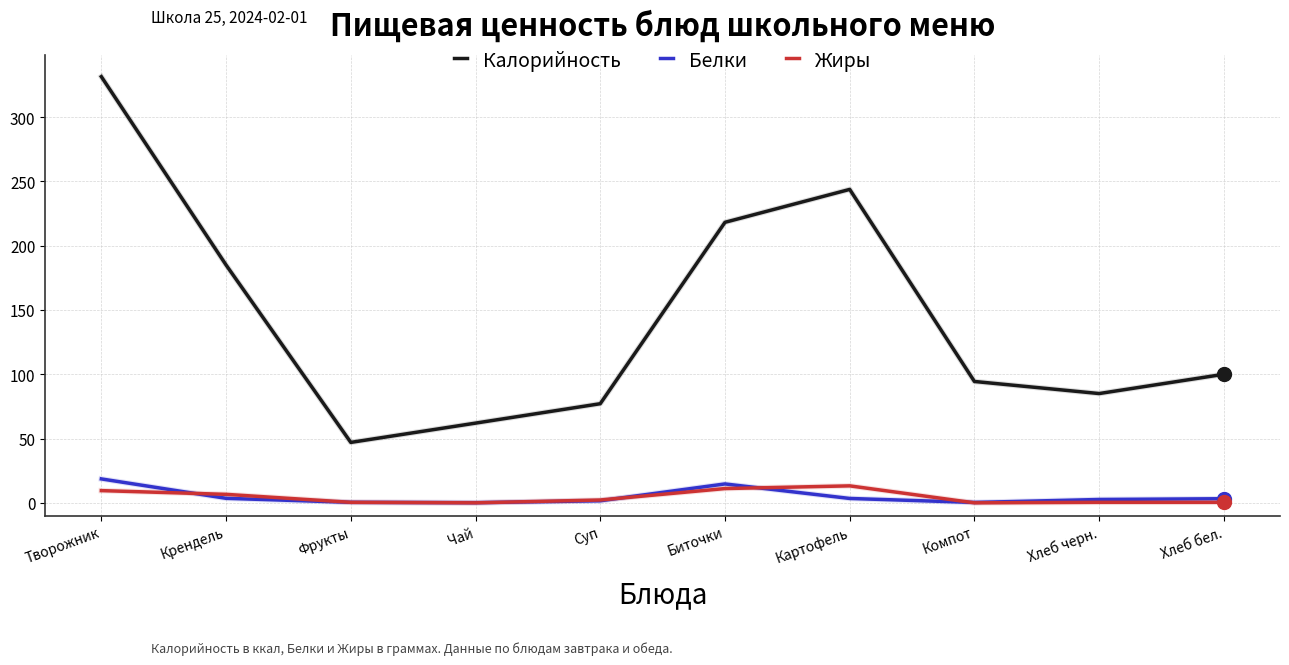

At which category is the sum across all series the highest?

Творожник